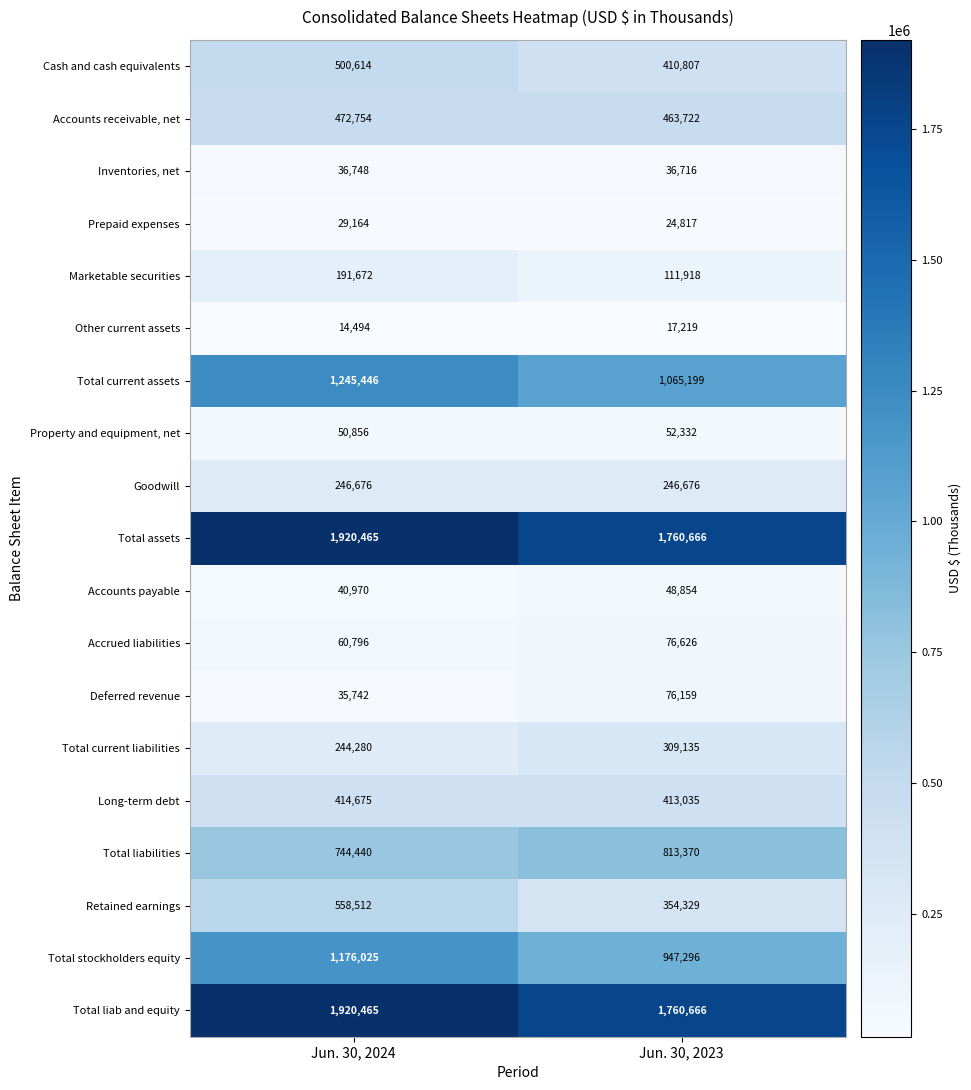

What is the sum of all Marketable securities values?

303590